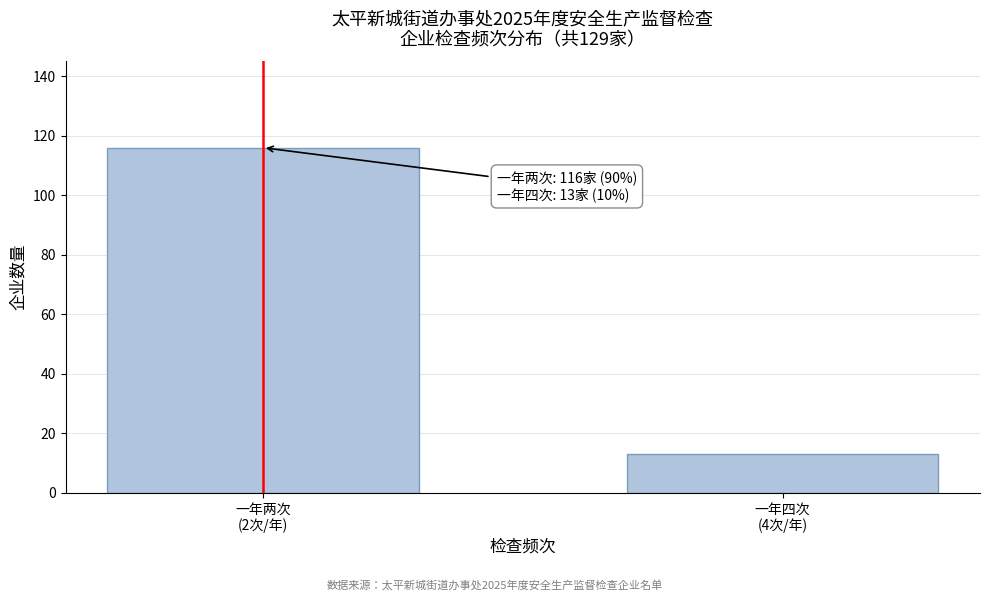

Reading right to left, transcribe all the data shown in this chart.

13	116